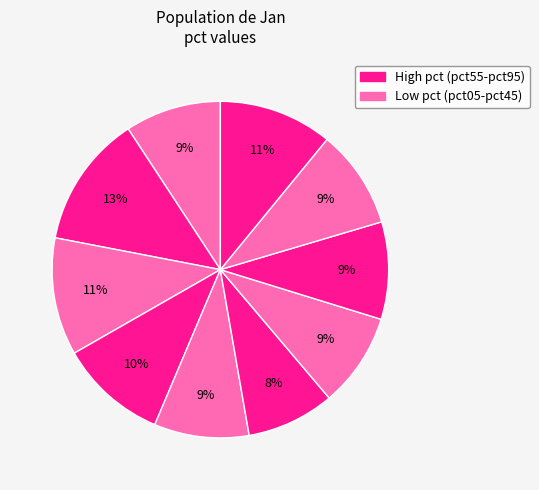

To the nearest percent, what is the average slice percentage?

10%